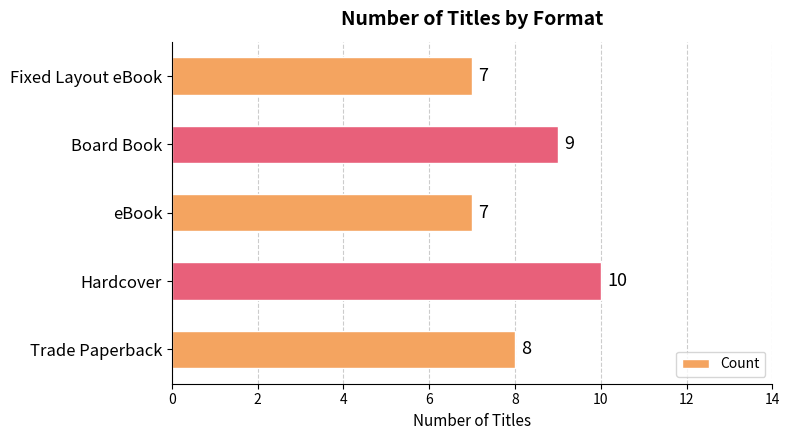

Reading top to bottom, transcribe all the data shown in this chart.

Fixed Layout eBook=7	Board Book=9	eBook=7	Hardcover=10	Trade Paperback=8